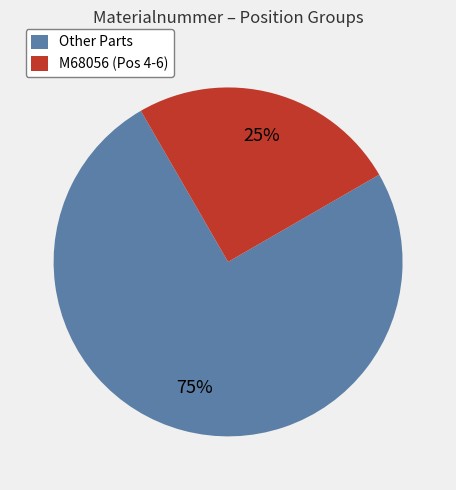

To the nearest percent, what is the difference between the largest and smallest slice percentages?

50%